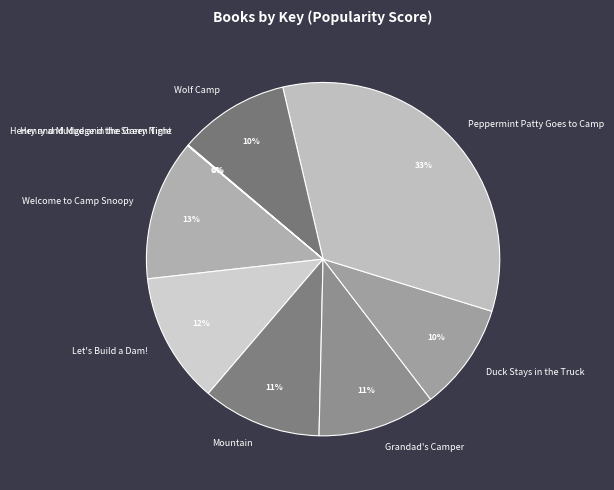

Is it true that Mountain is 18% of the pie?

False